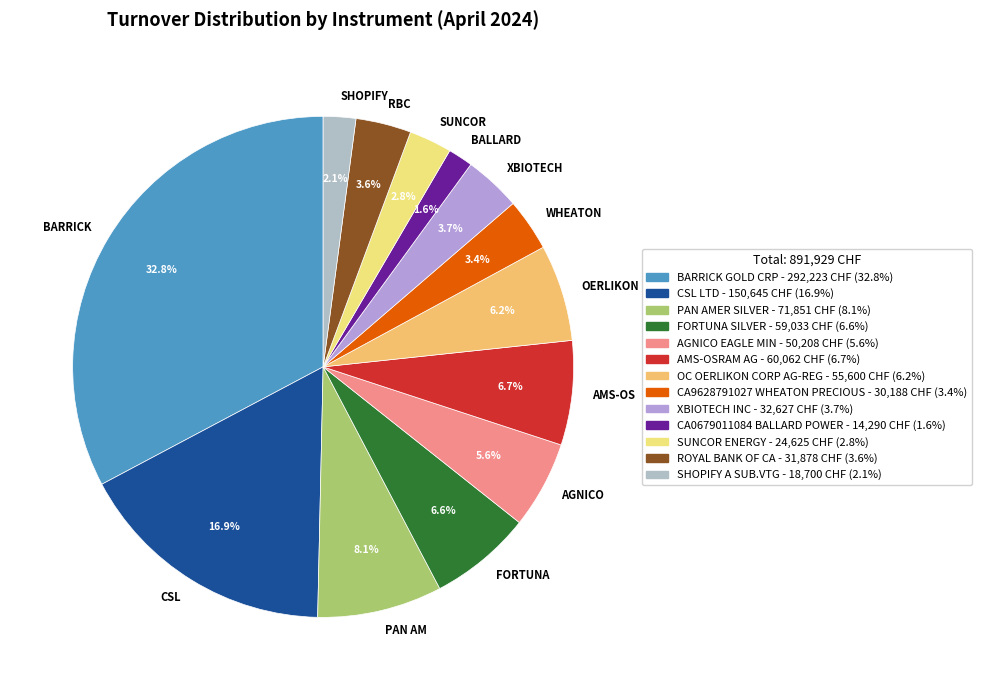

How many segments does this pie chart have?

13